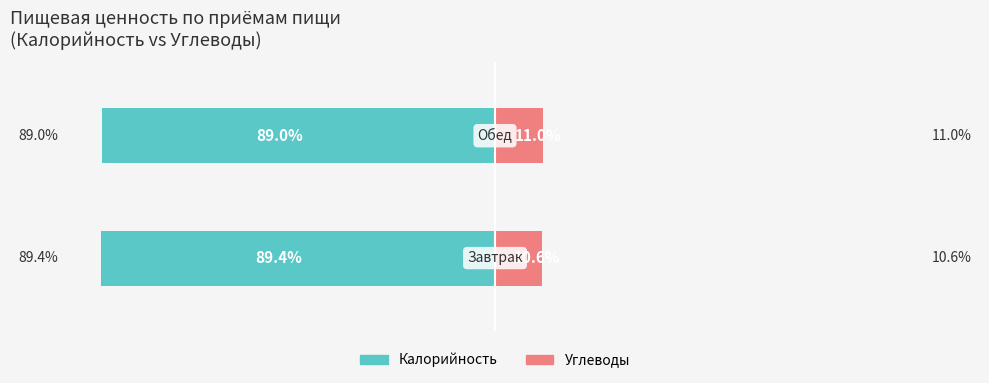

The value of Углеводы at 1 is 11.0. True or false?

True